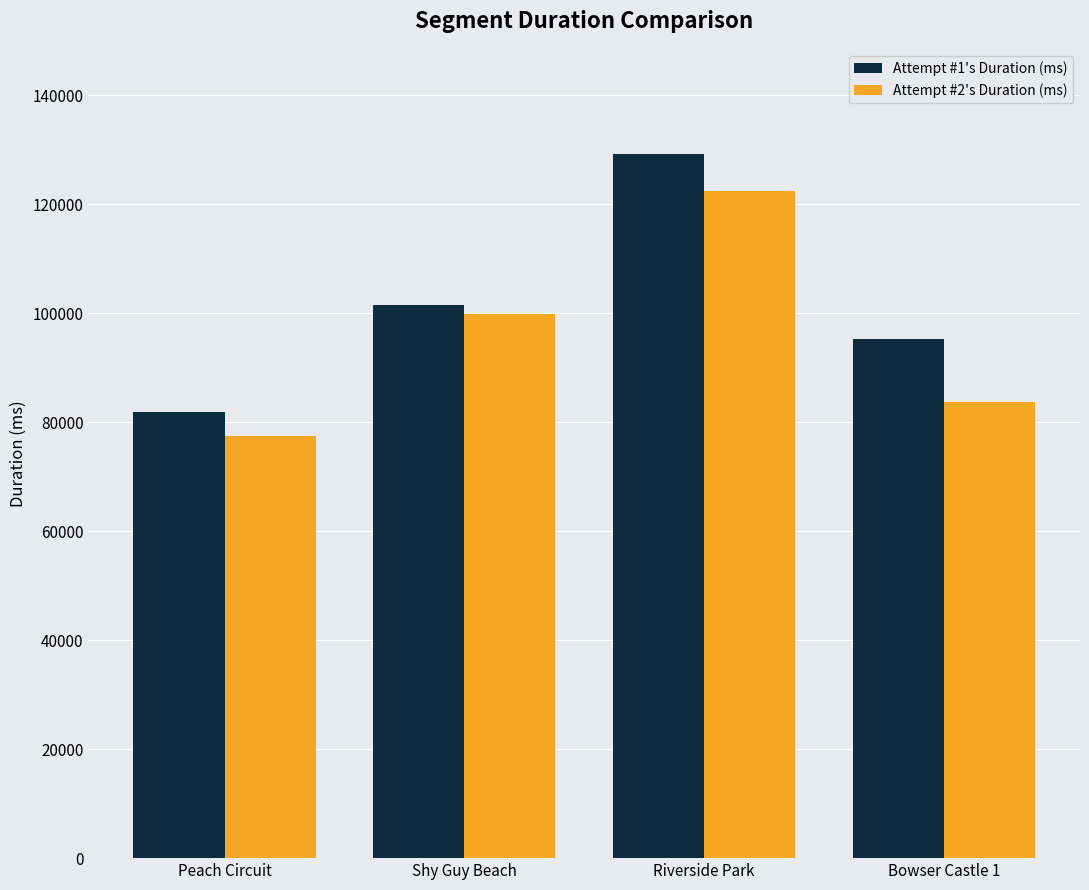

What is the difference between the Attempt #2's Duration (ms) values at Bowser Castle 1 and Peach Circuit?

6280